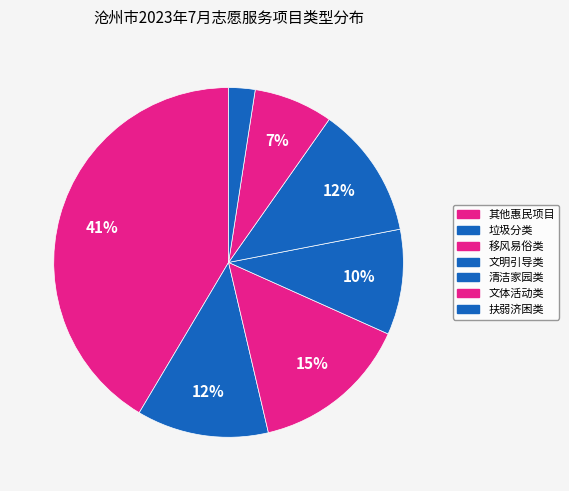

How many slices are in this pie chart?

7